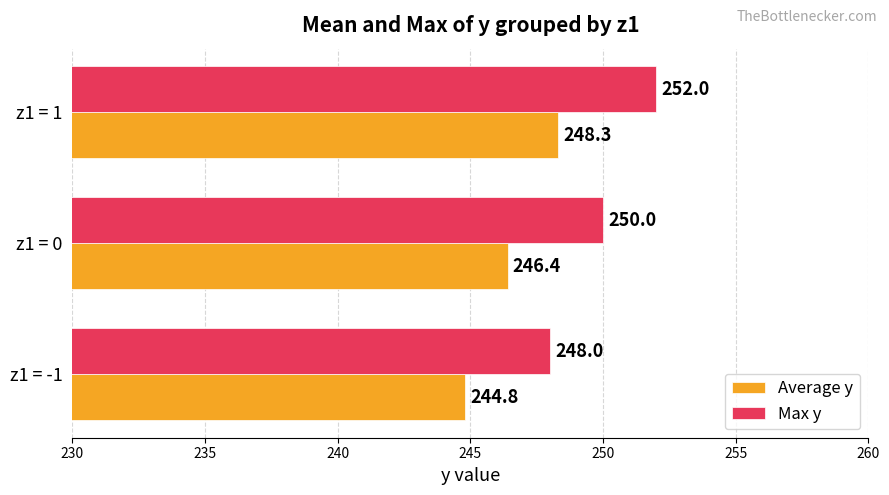

The Max y series shows 337.1 at z1 = 1. True or false?

False